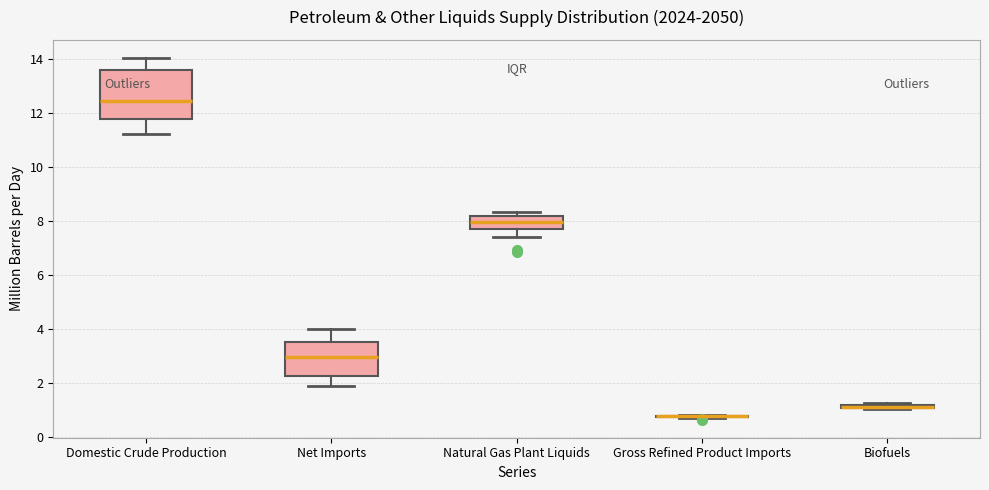

Where is the lower edge of the box for Biofuels on the y-axis? The values are not printed on the chart, so give them approximately, as read against the axis.

1.0